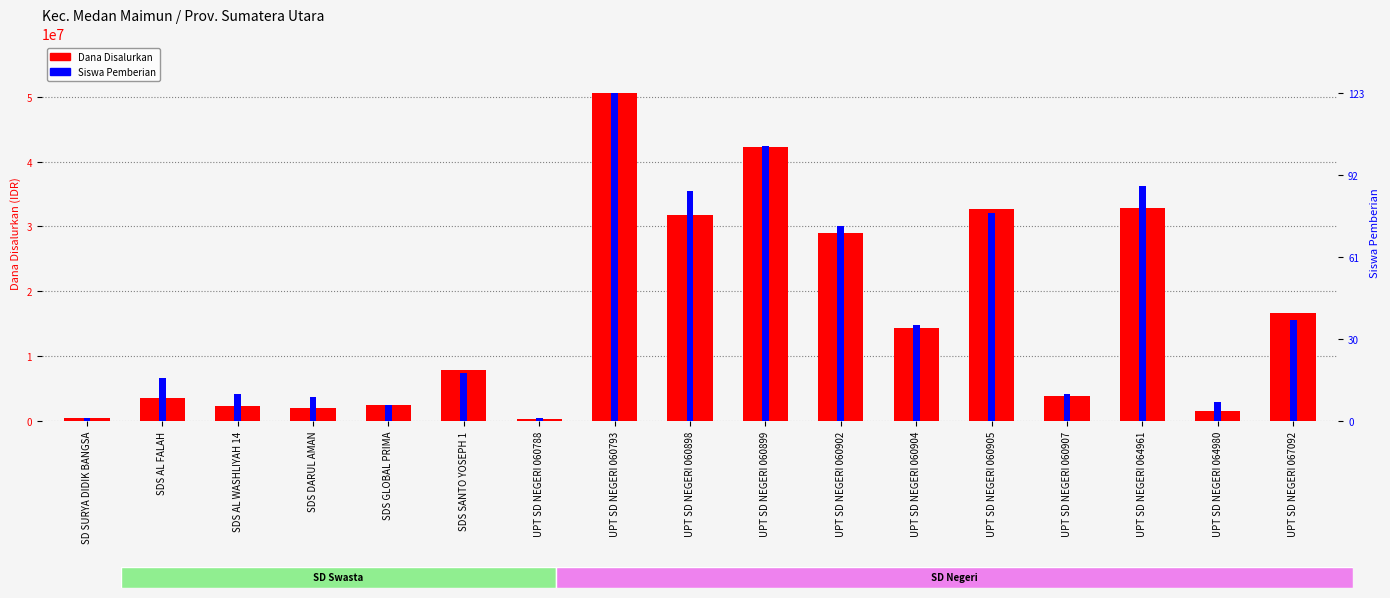

What is the label of the 4th bar from the right?

UPT SD NEGERI 060907